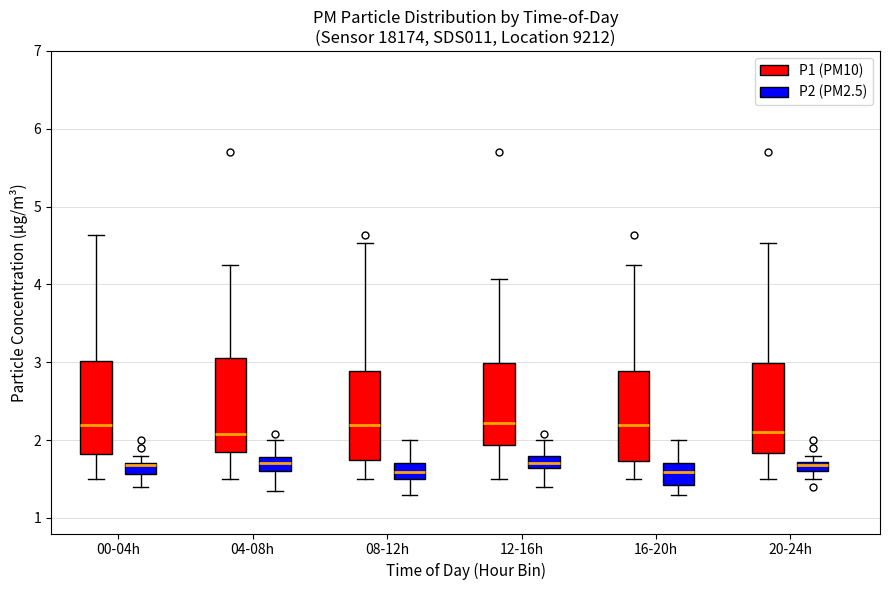

Where does the lower whisker of the box for 16-20h (P2 (PM2.5)) end on the y-axis? The values are not printed on the chart, so give them approximately, as read against the axis.

1.3